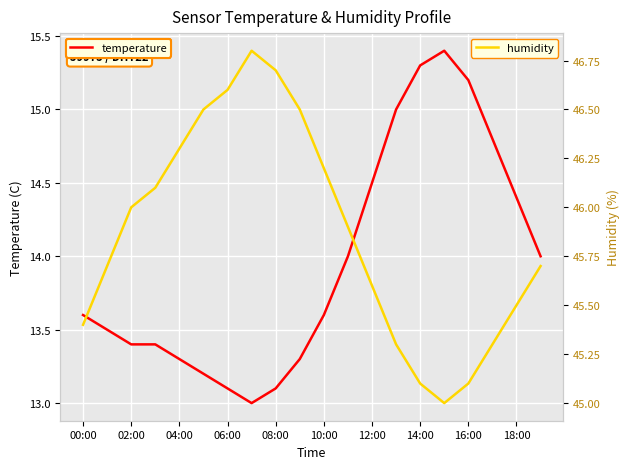

At which category is the sum across all series the highest?

14:00